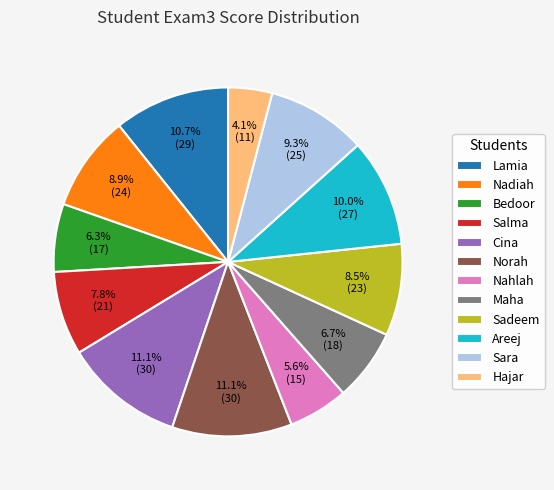

What is the total percentage of Nahlah and Sadeem?

14.1%